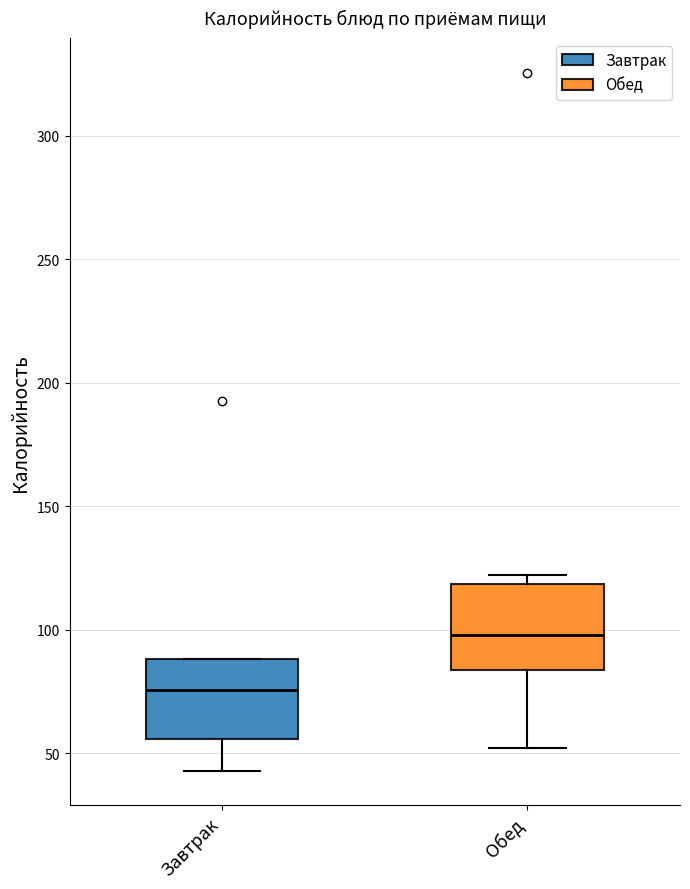

Reading left to right, read every box against the y-axis: the position of its median line, the range the box covers, and the ends of its whiskers. The values are not printed on the chart, so give them approximately, as read against the axis.

Завтрак: median 75, box 55 to 90, whiskers 45 to 90
Обед: median 100, box 85 to 120, whiskers 50 to 120 (just above the box's upper edge)